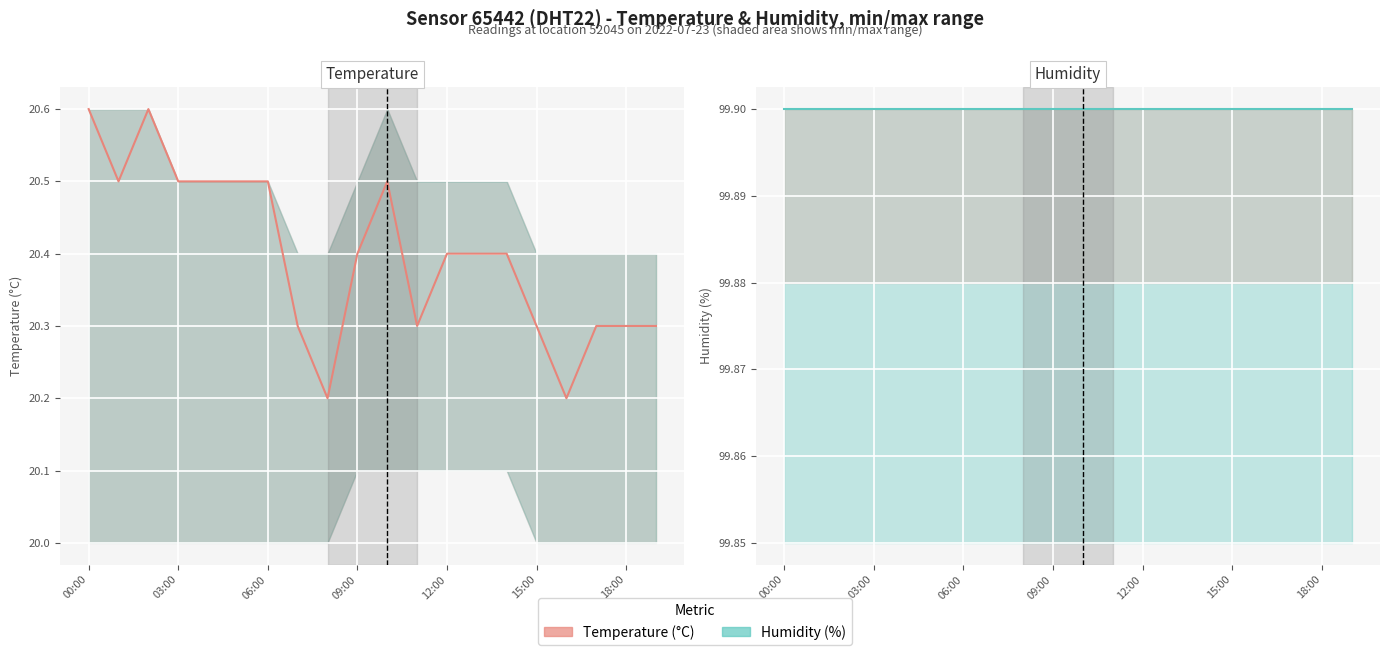

Is it true that Humidity (%) equals 131.6 at 03:00?

False